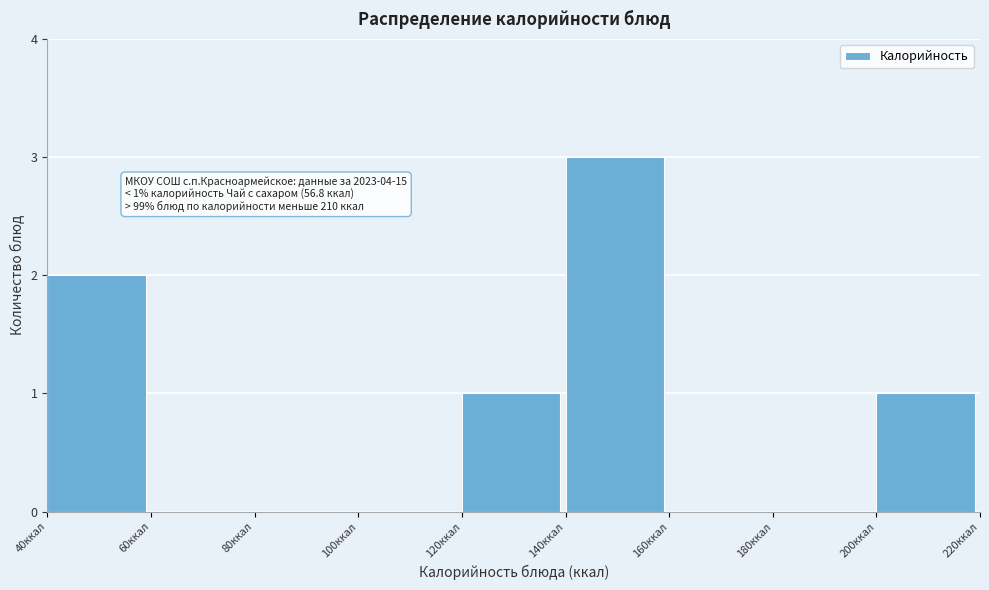

Over which range of the x-axis is the bar tallest?

140 to 160